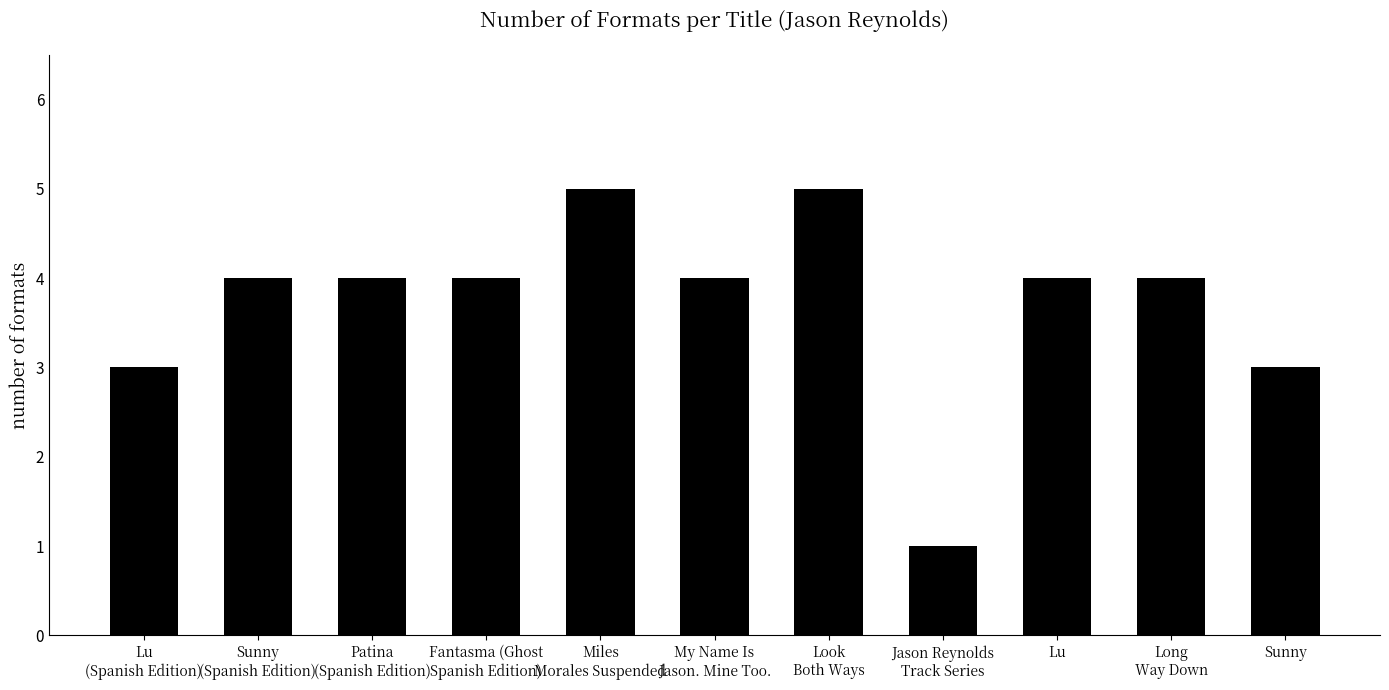

What is the label of the 7th bar from the left?

Look
Both Ways